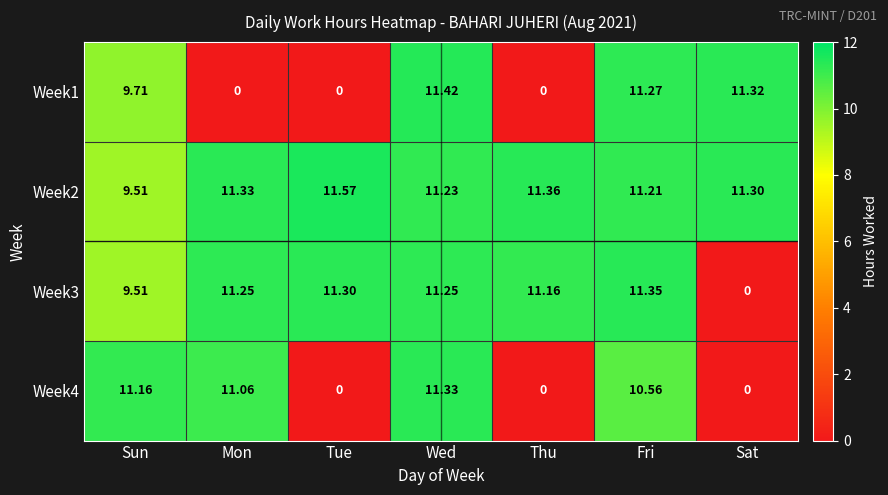

At which category is the sum across all series the highest?

Wed